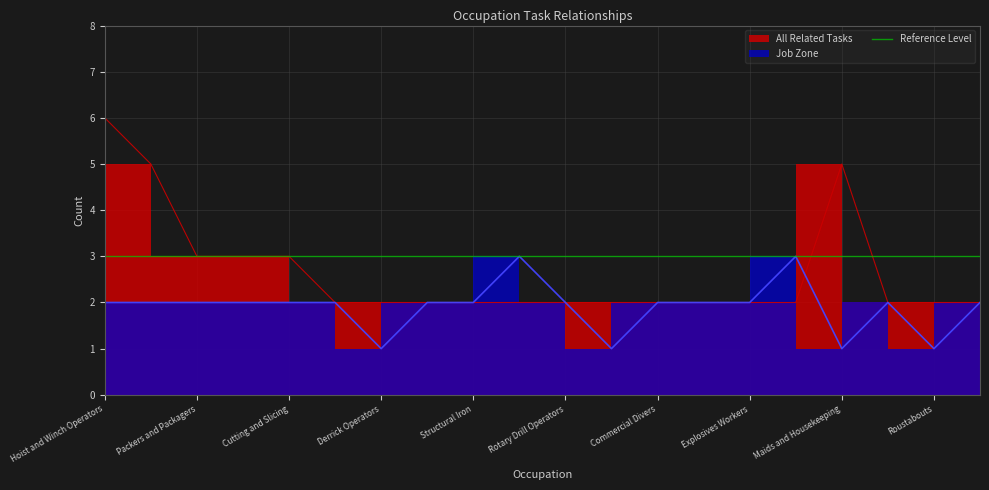

How many data points in Job Zone are less than 2?

4